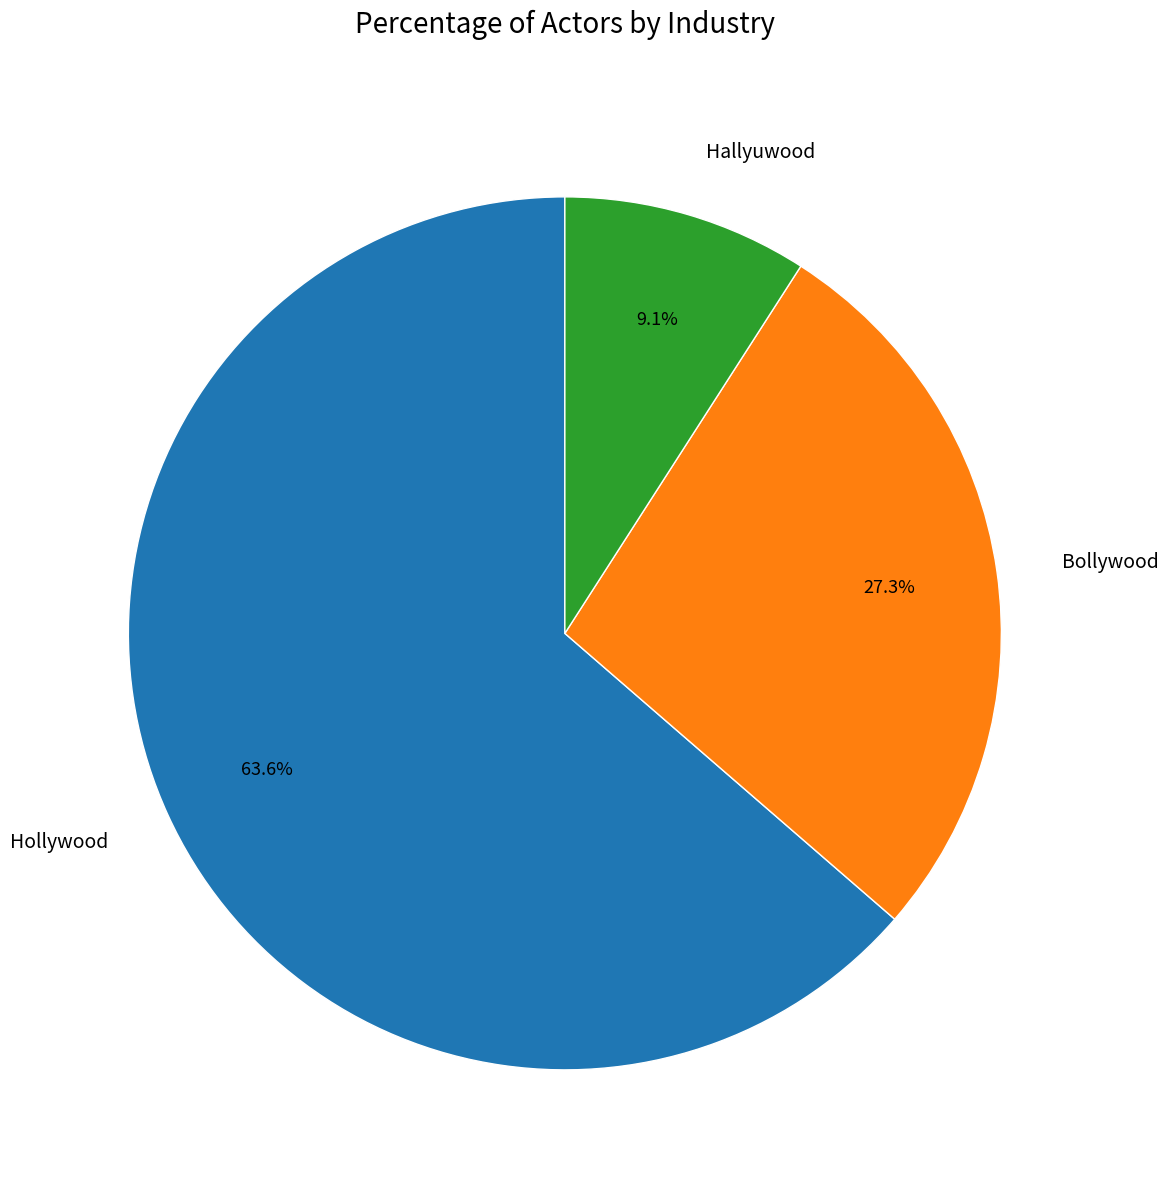

To the nearest percent, what percentage of the pie is Hallyuwood?

9%